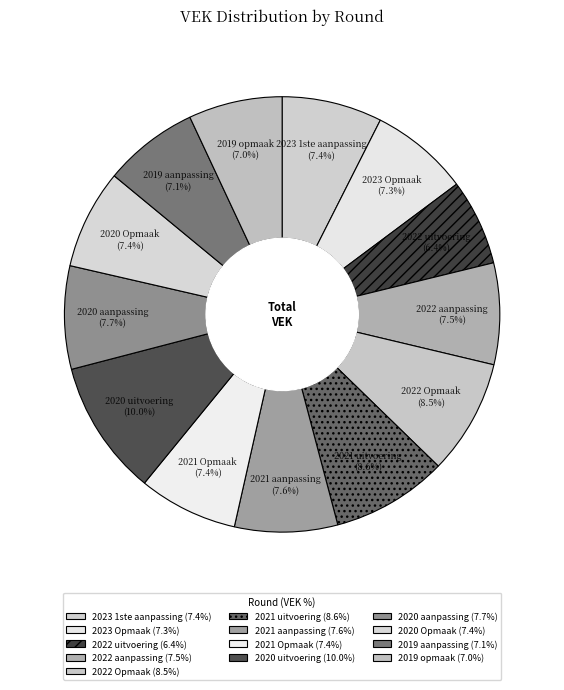

How many segments does this pie chart have?

13